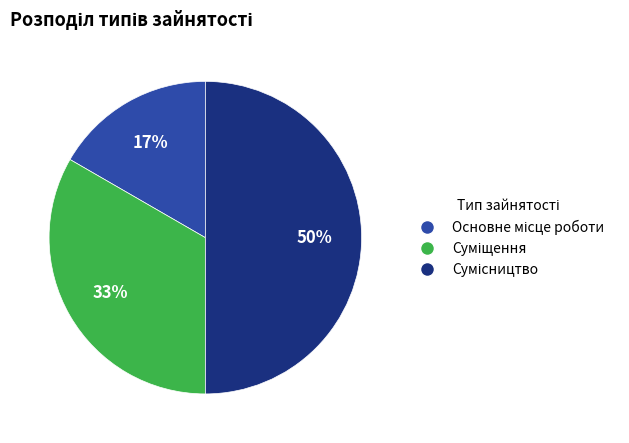

To the nearest percent, what is the difference between the largest and smallest slice percentages?

33%